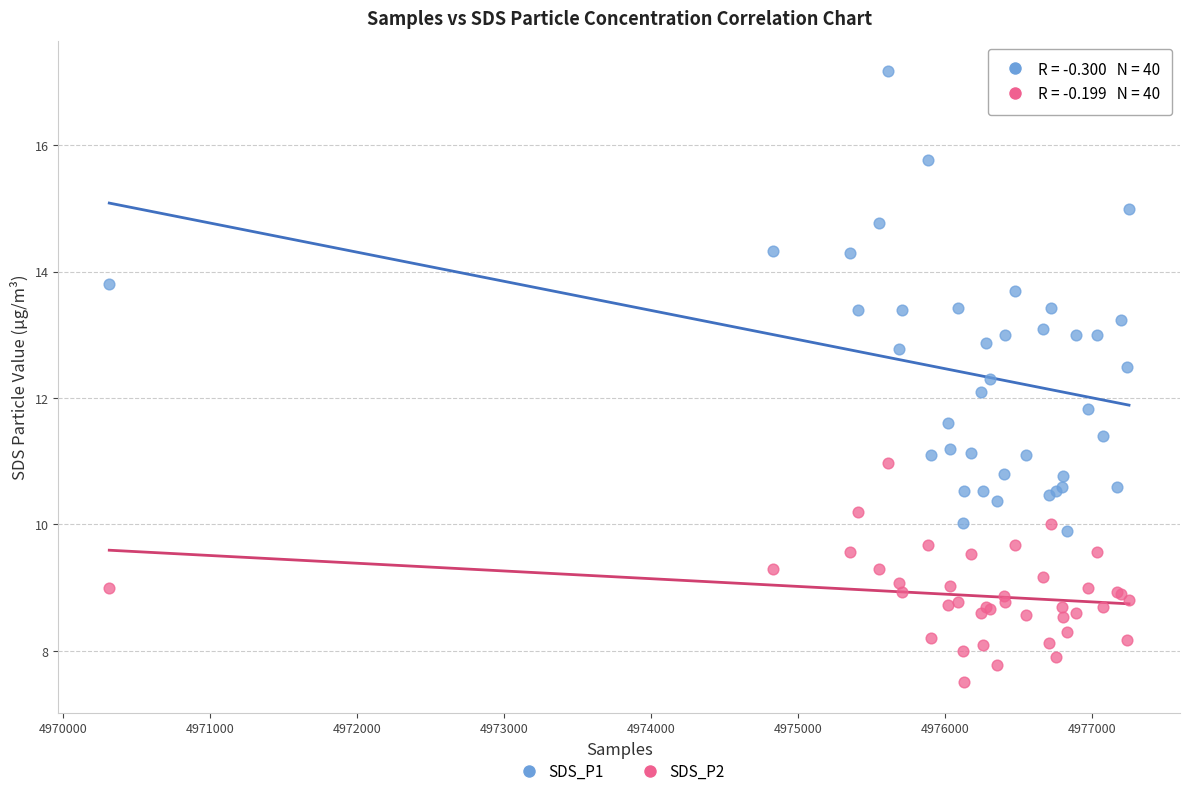

Which series contains the highest Y value?

SDS_P1